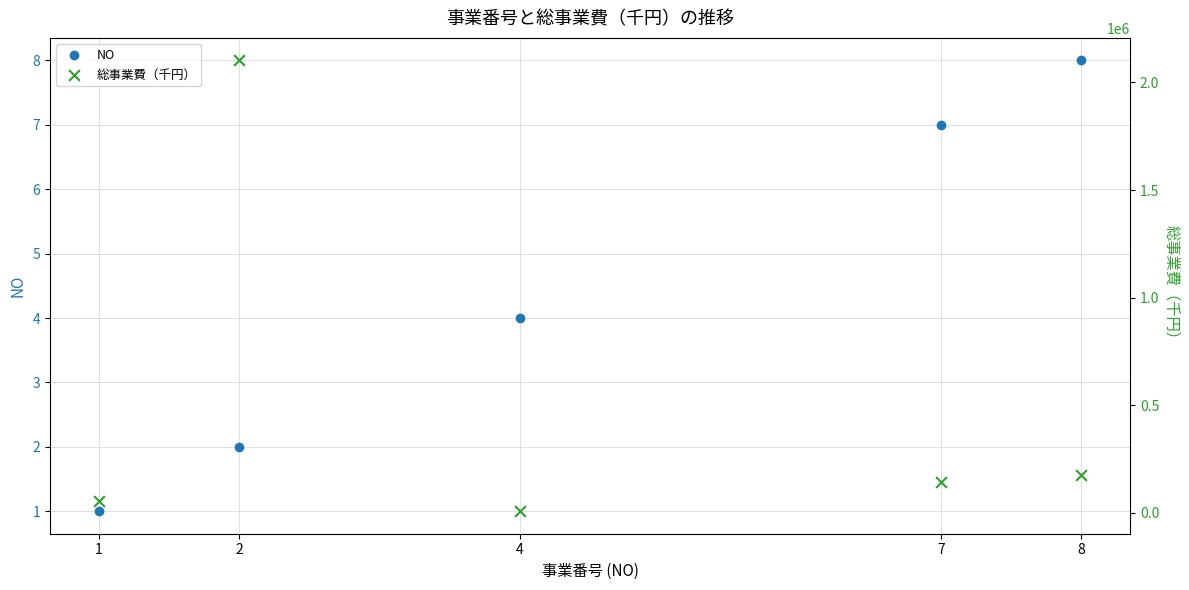

Which series has the largest total across all categories?

総事業費（千円）